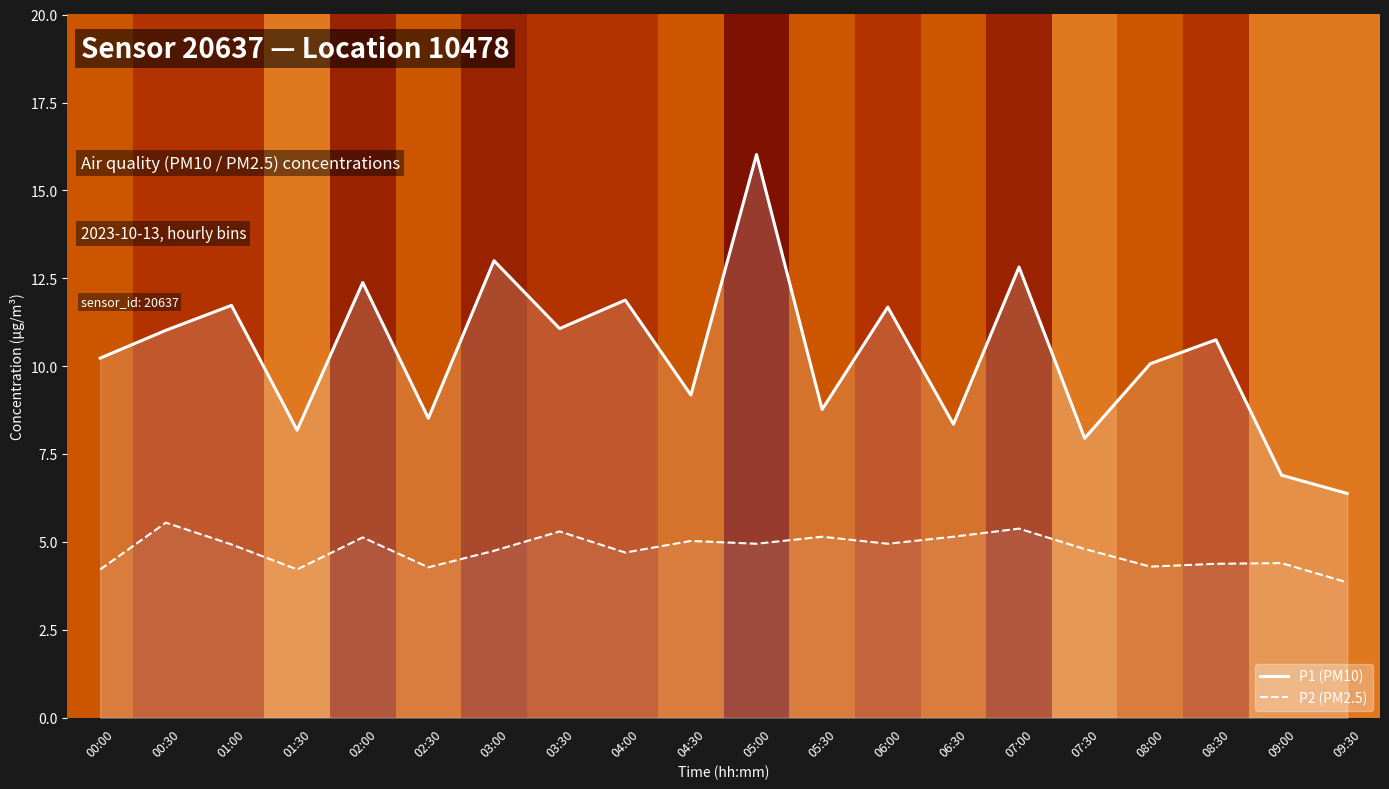

Does the chart display data point markers on the line(s)?

No